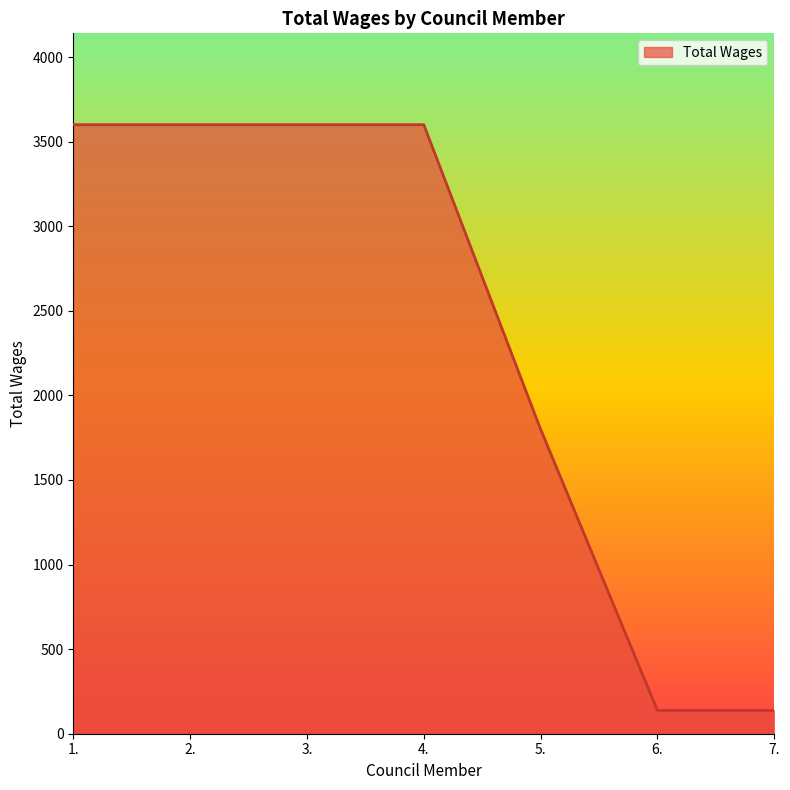

The value at 3. is 3600. True or false?

True